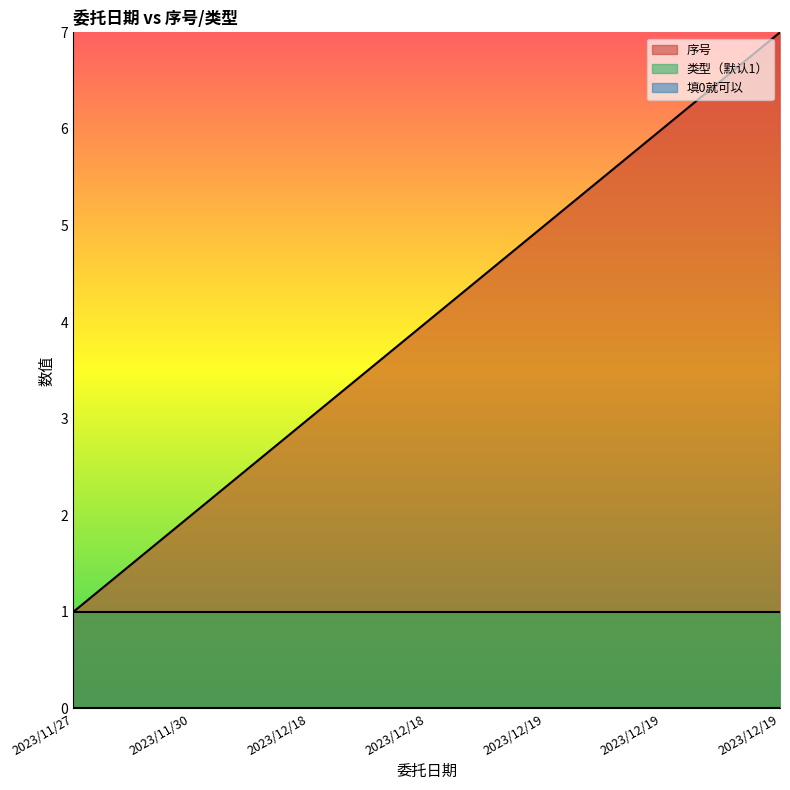

Which series changed the most between 2023/11/27 and 2023/12/18?

序号